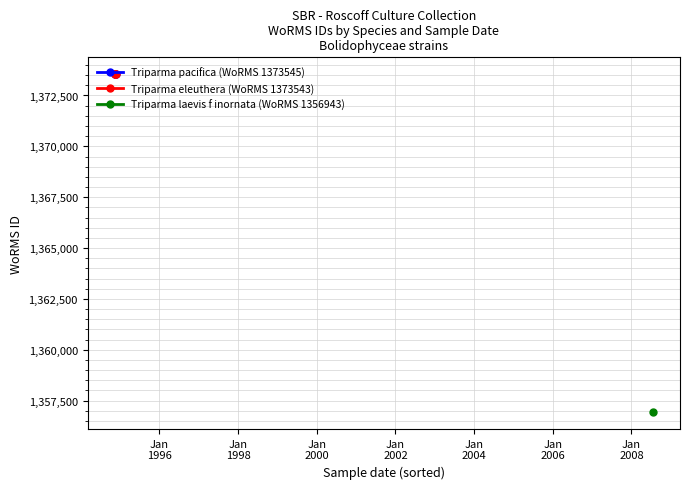

Which series has the largest total across all categories?

Triparma pacifica (WoRMS 1373545)